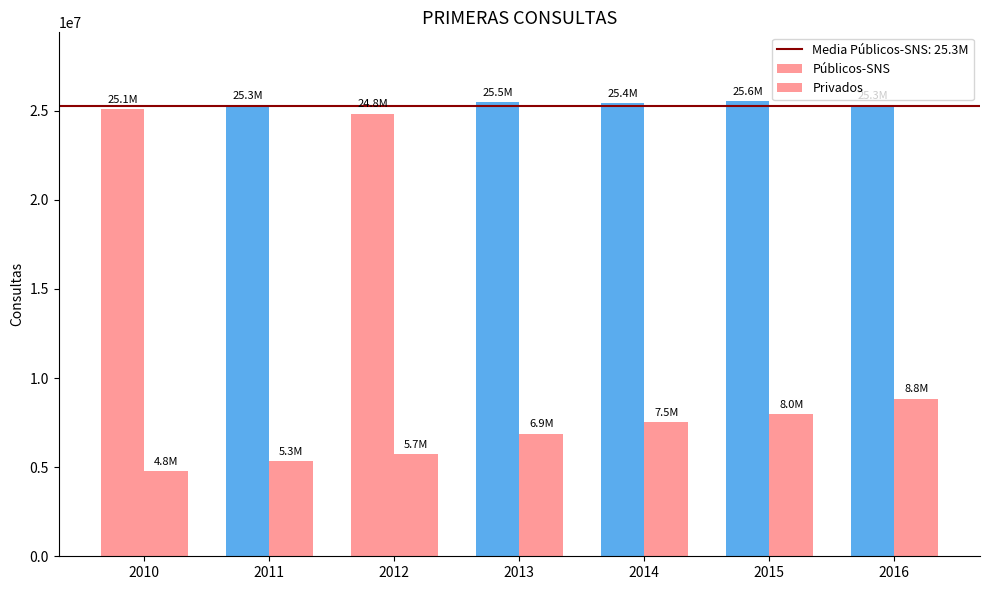

At which category is the sum across all series the highest?

2016